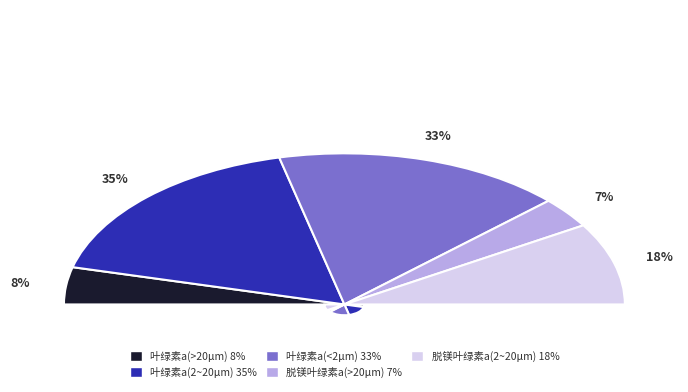

To the nearest percent, what is the average slice percentage?

20%